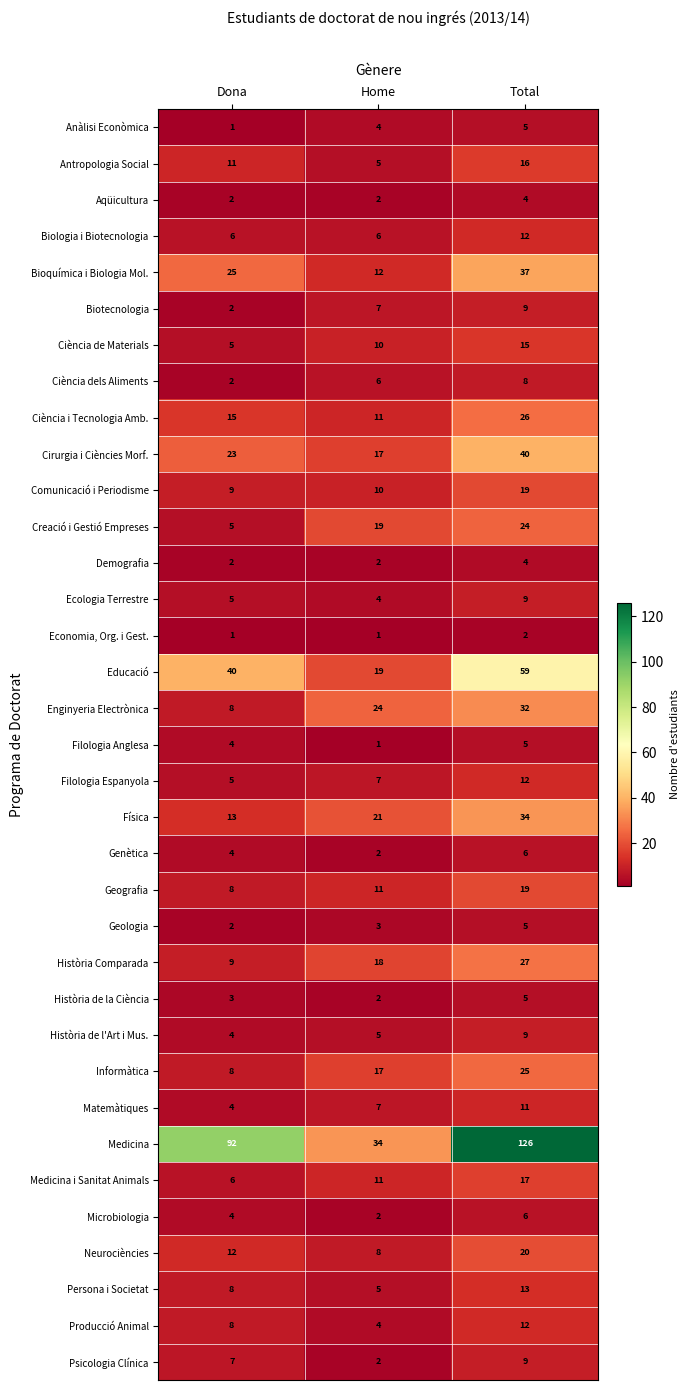

How many data points does each series have?

3